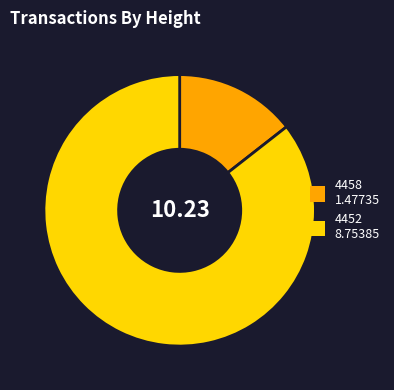

Between 4452 and 4458, which is larger?

4452